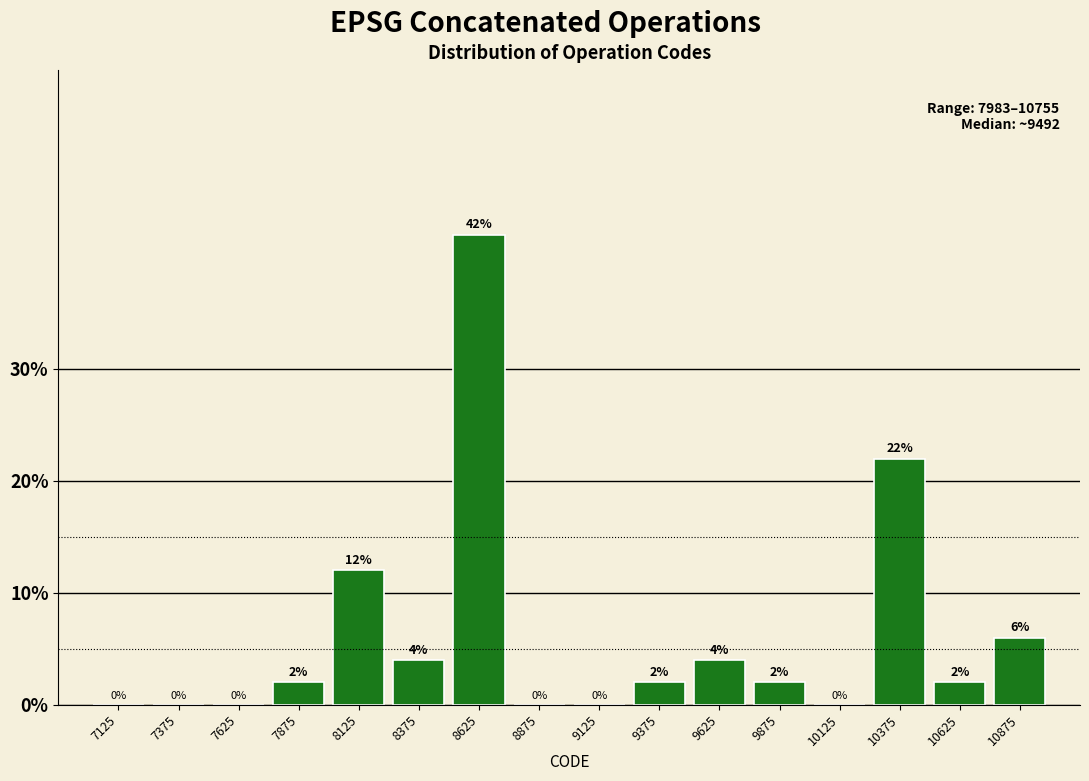

Reading left to right, transcribe this chart: for each bar, give the range it covers on the x-axis and its height.

7000 to 7250: 0
7250 to 7500: 0
7500 to 7750: 0
7750 to 8000: 2
8000 to 8250: 12
8250 to 8500: 4
8500 to 8750: 42
8750 to 9000: 0
9000 to 9250: 0
9250 to 9500: 2
9500 to 9750: 4
9750 to 10000: 2
10000 to 10250: 0
10250 to 10500: 22
10500 to 10750: 2
10750 to 11000: 6